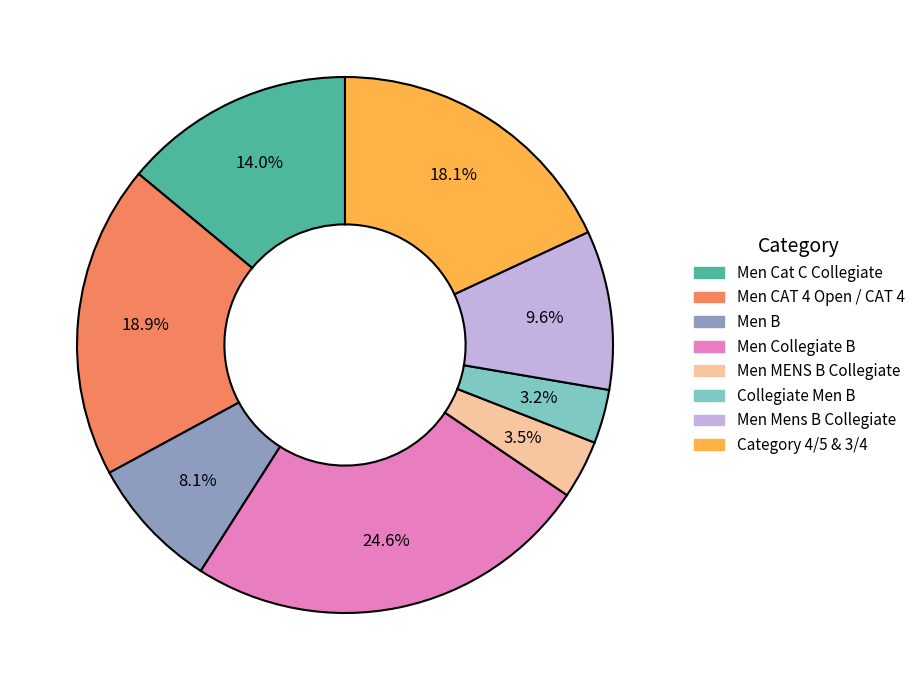

Is there any slice that represents more than half of the pie?

No